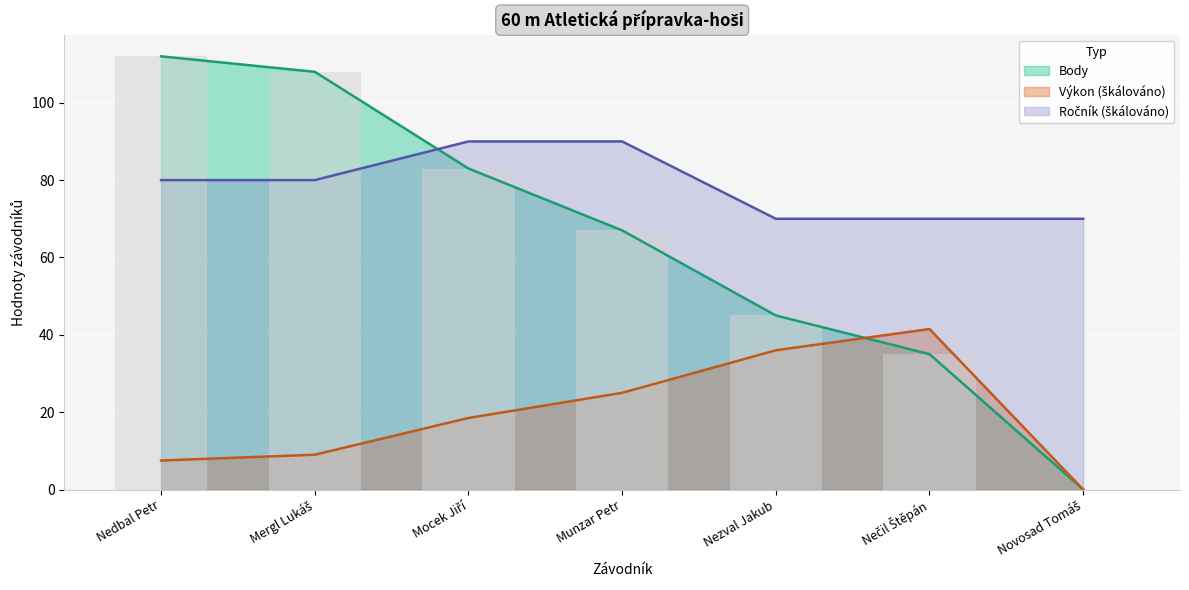

Is it true that Výkon equals 18.5 at Mocek Jiří?

True